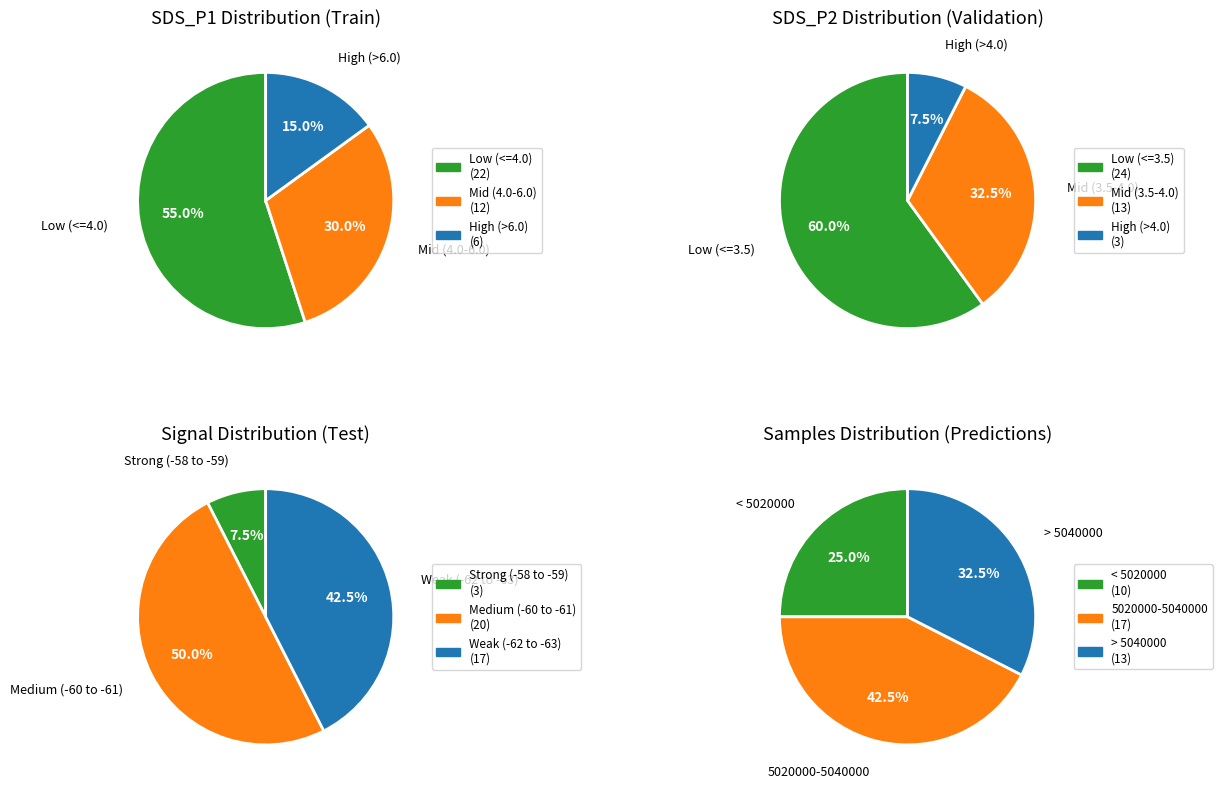

True or false: 34 accounts for 15% of the total.

False